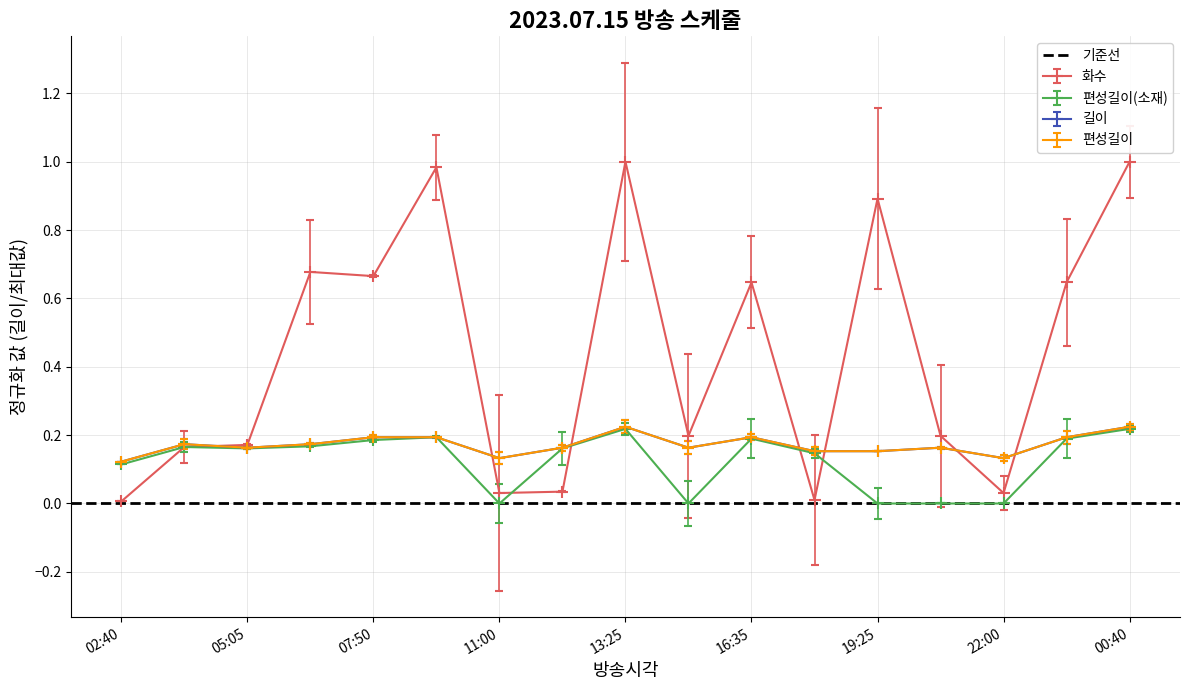

What value does the 편성길이 series have at 18:10?

0.2